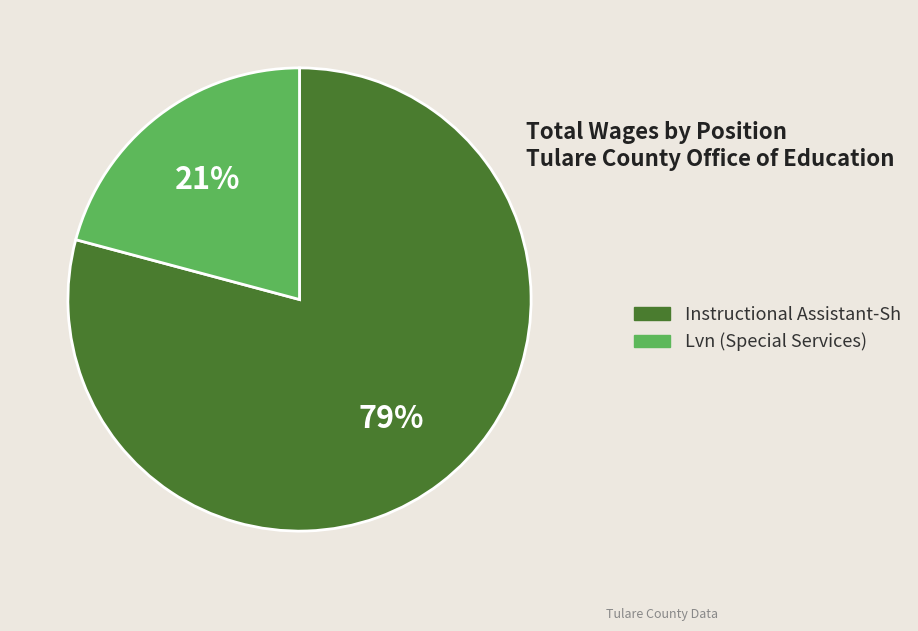

Count the number of slices in the pie.

2